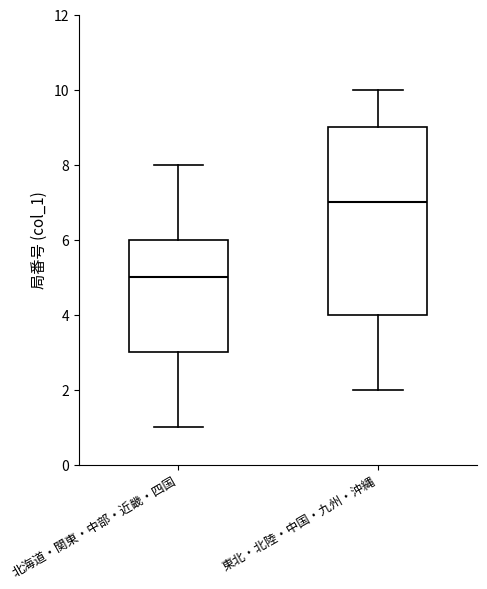

Which box is the tallest, from its lower edge to its upper edge?

東北・北陸・中国・九州・沖縄